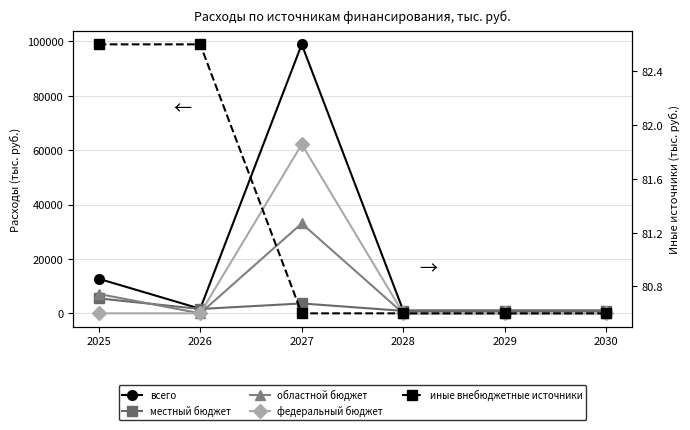

How many иные внебюджетные источники values are between 80 and 82?

4